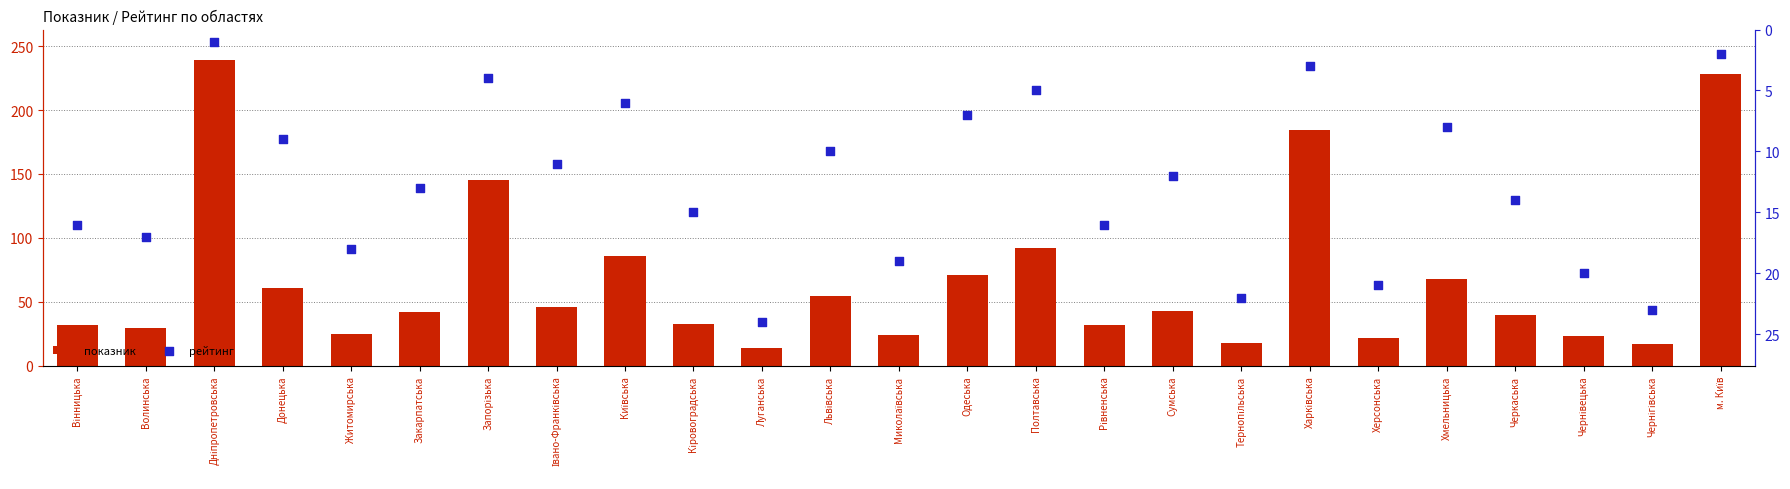

Which series reaches the maximum Y coordinate?

показник